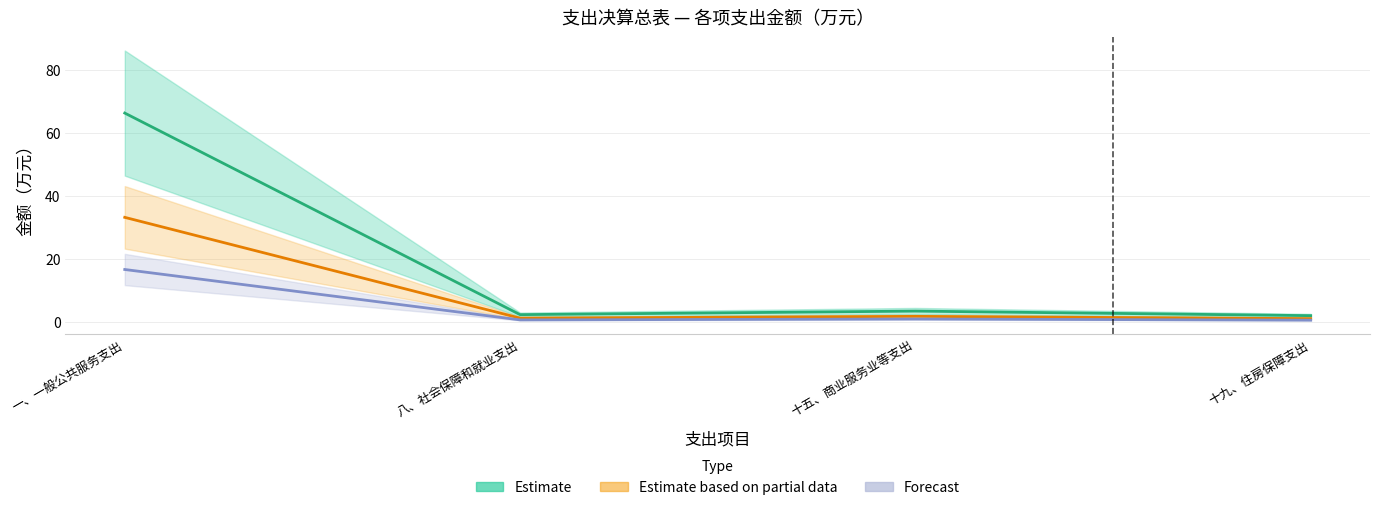

List the series in order of their overall mean, highest first.

Estimate, Estimate based on partial data, Forecast